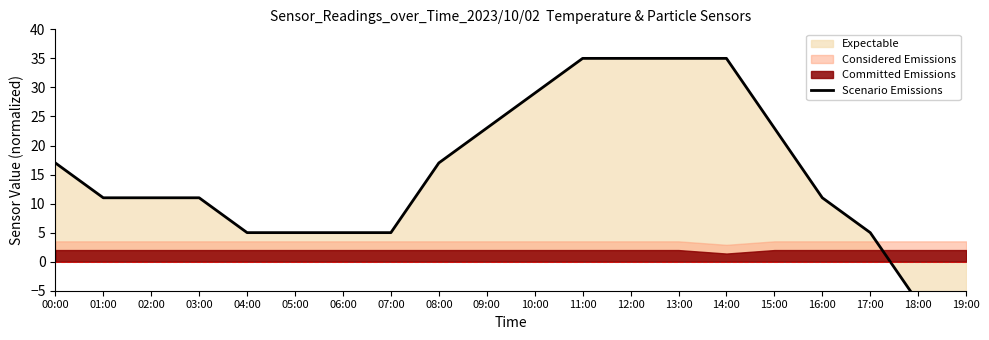

Count the number of categories in the chart.

20